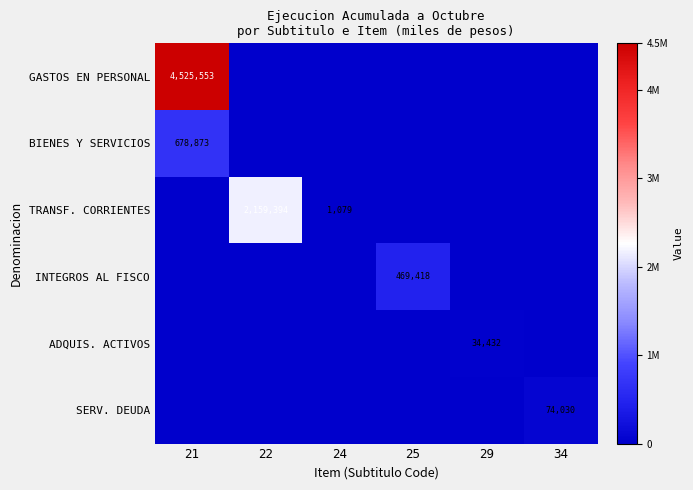

The value of BIENES Y SERVICIOS at 21 is 678873. True or false?

True